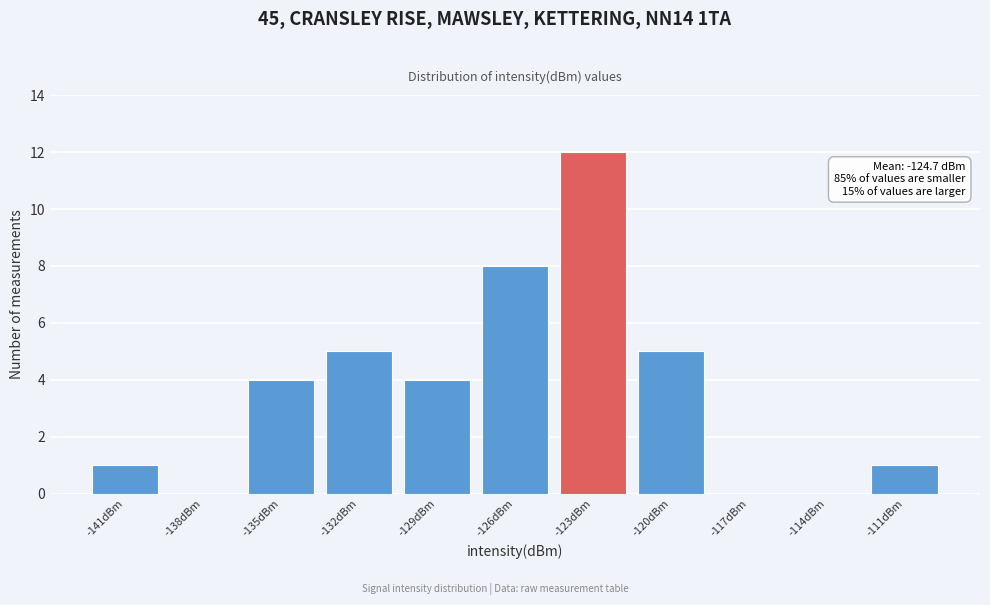

Reading right to left, list all the values displayed in this chart.

-111dBm=1	-114dBm=0	-117dBm=0	-120dBm=5	-123dBm=12	-126dBm=8	-129dBm=4	-132dBm=5	-135dBm=4	-138dBm=0	-141dBm=1